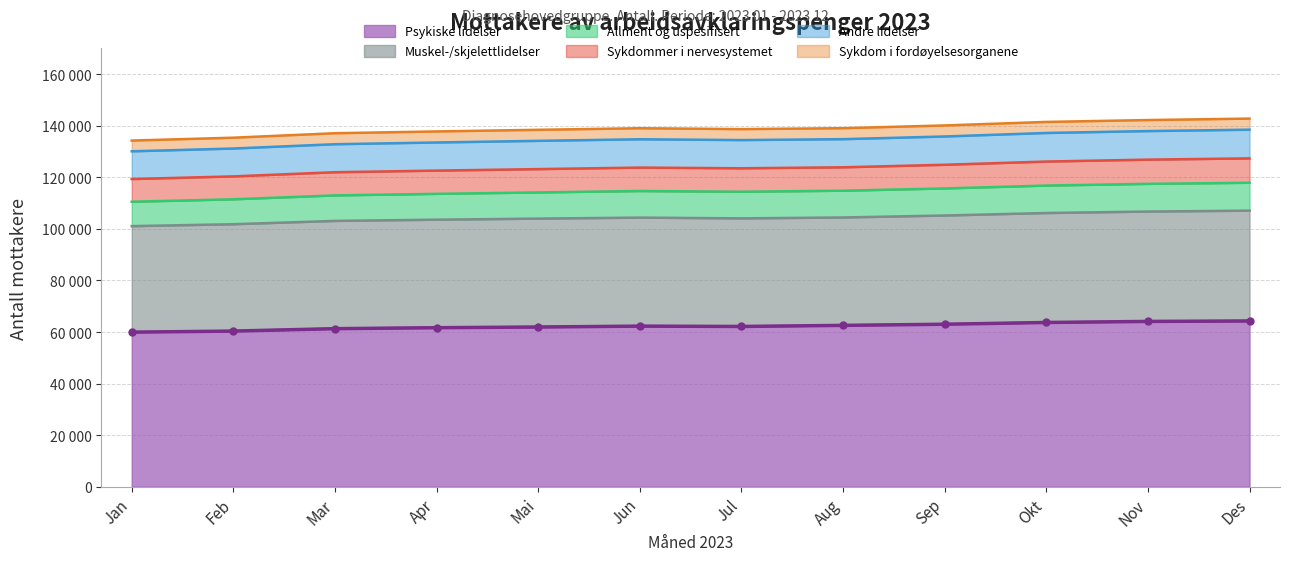

True or false: Muskel-/skjelettlidelser has more than 2 points higher than both neighbors.

False